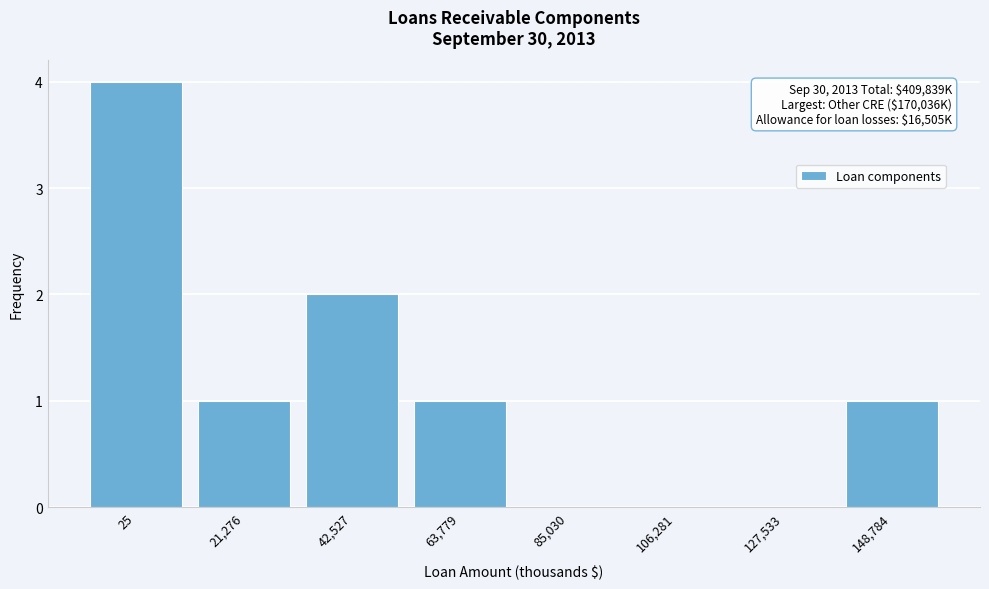

Reading left to right, what are all the values shown in this chart?

25=4	21,276=1	42,527=2	63,779=1	85,030=0	106,281=0	127,533=0	148,784=1